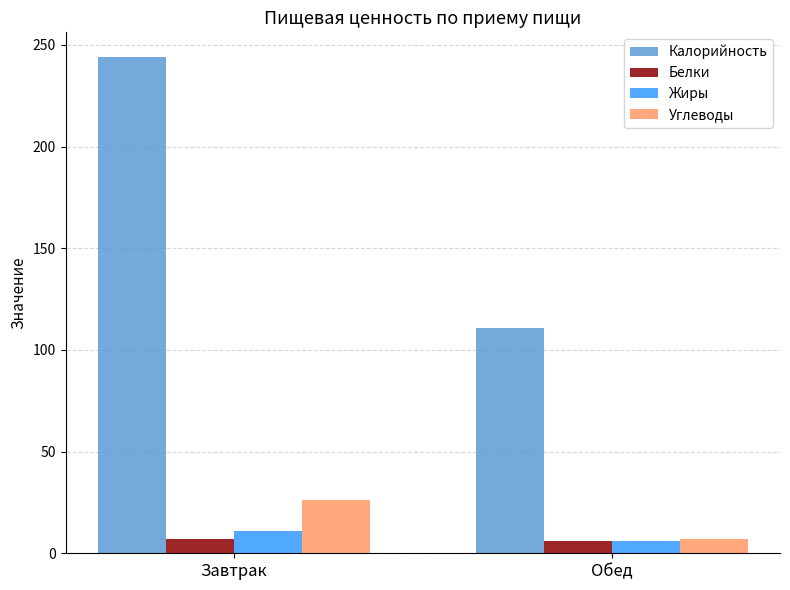

List the series in order of their peak value, lowest first.

Белки, Жиры, Углеводы, Калорийность